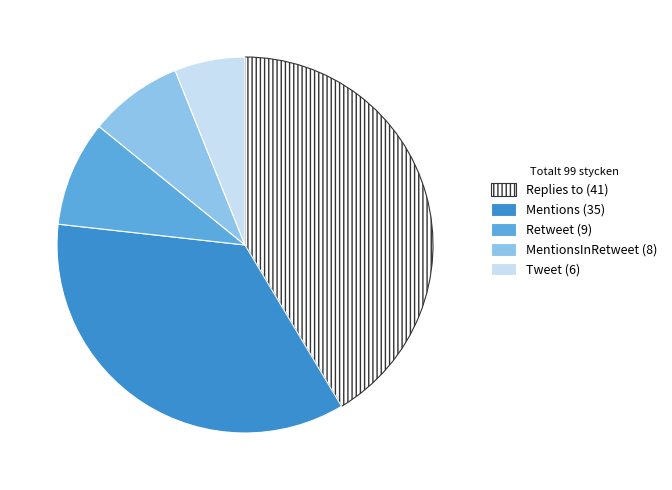

Is there any slice that represents more than half of the pie?

No